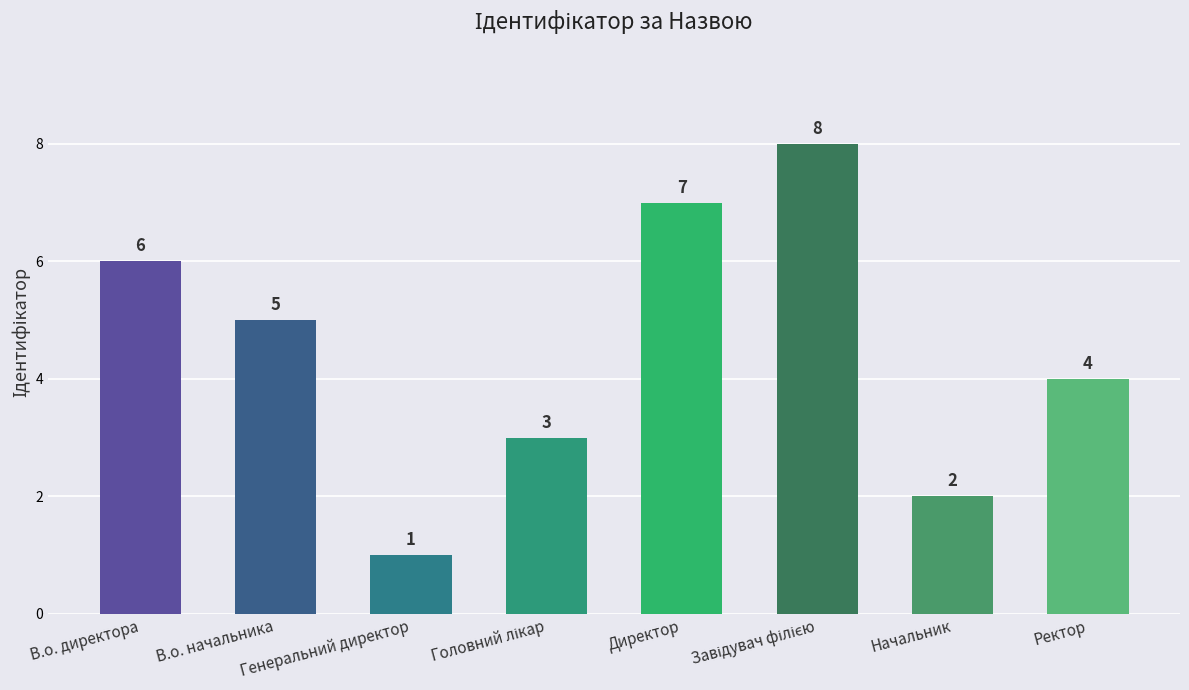

What is the maximum value shown in the chart?

8